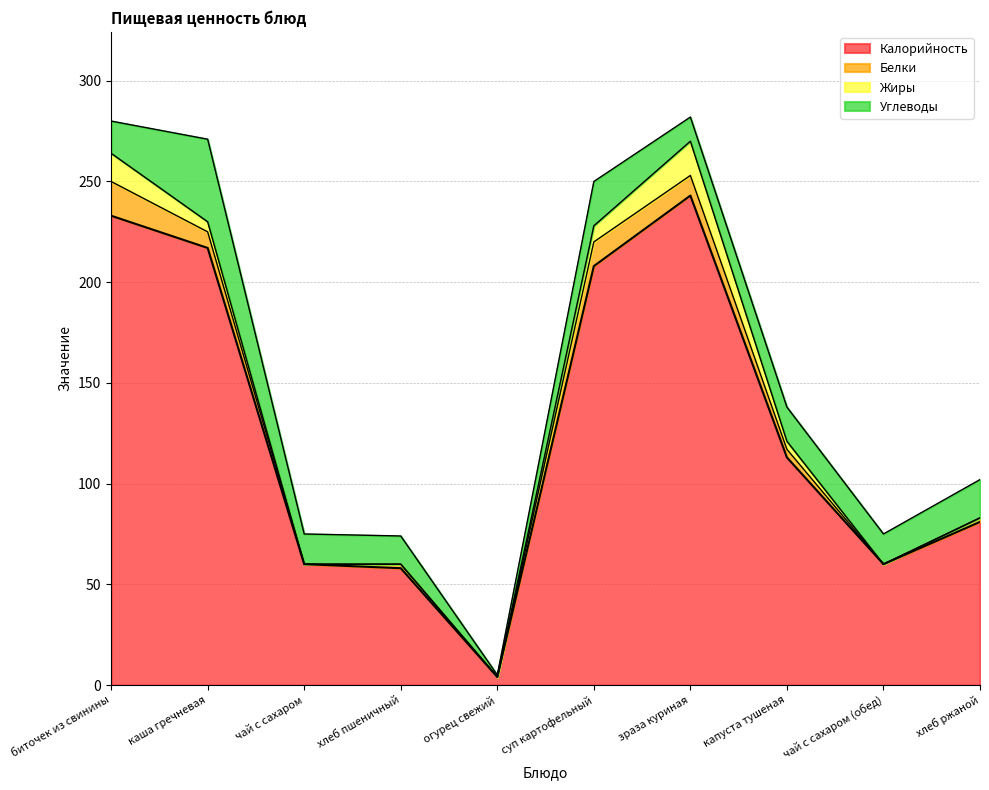

What are all the series names shown in the legend?

Калорийность, Белки, Жиры, Углеводы